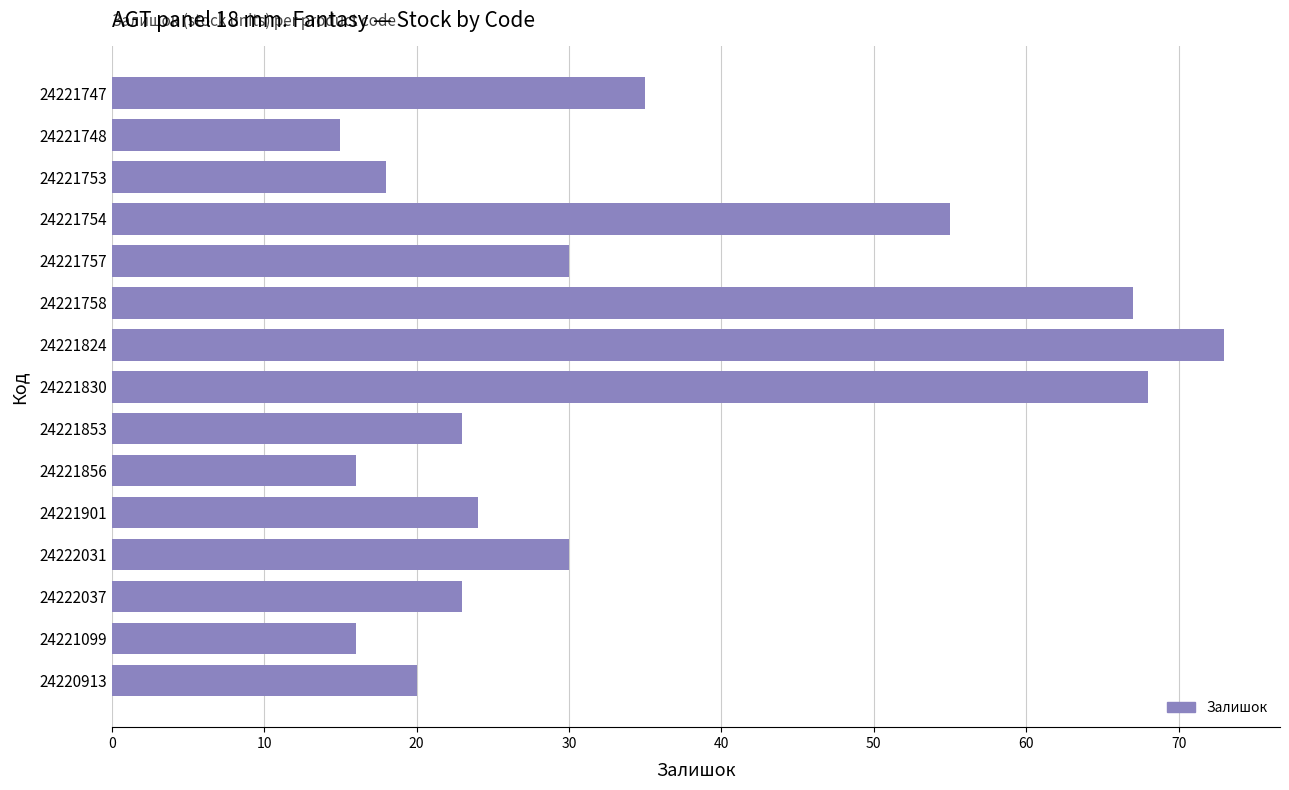

True or false: the data shows 19 at 24221824.

False